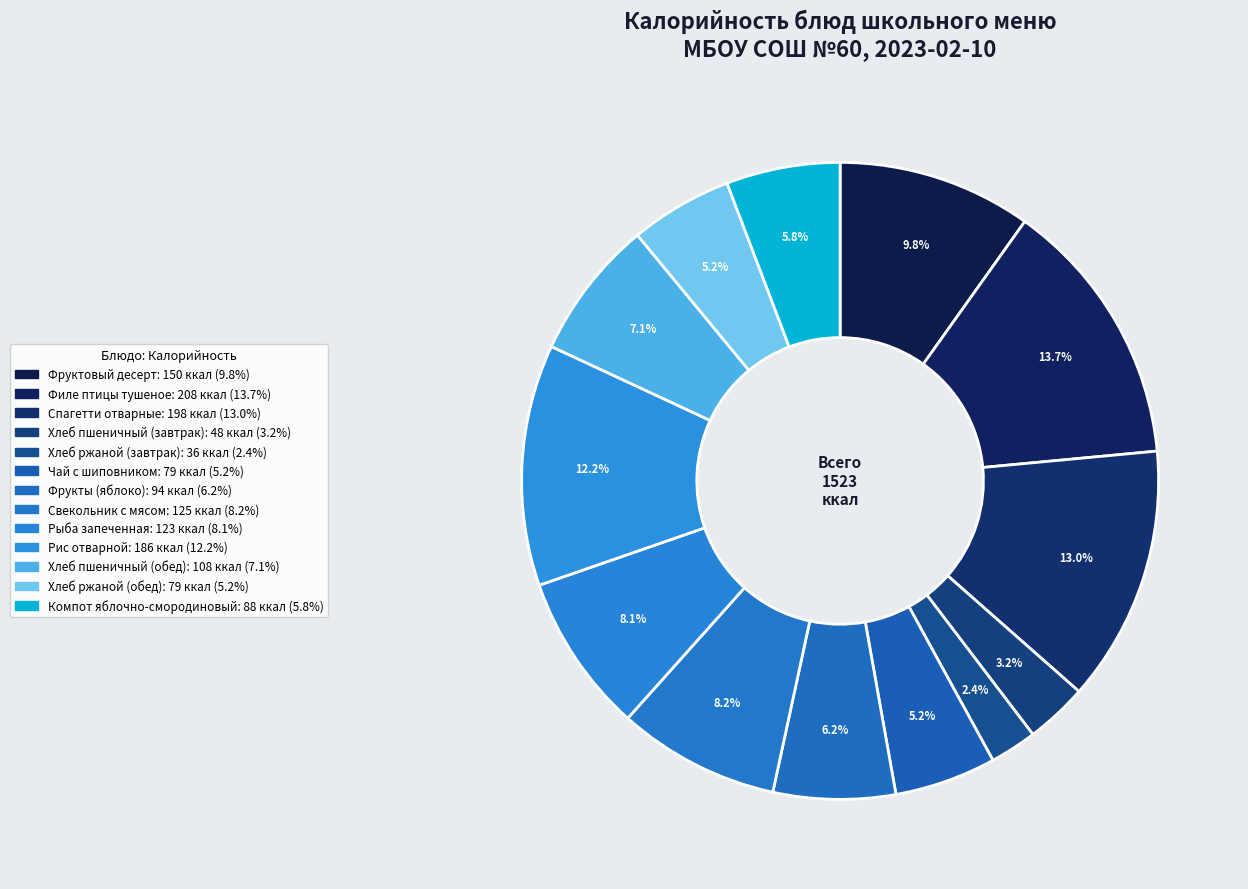

To the nearest percent, what is the difference between the Фруктовый десерт and Филе птицы тушеное slice percentages?

4%